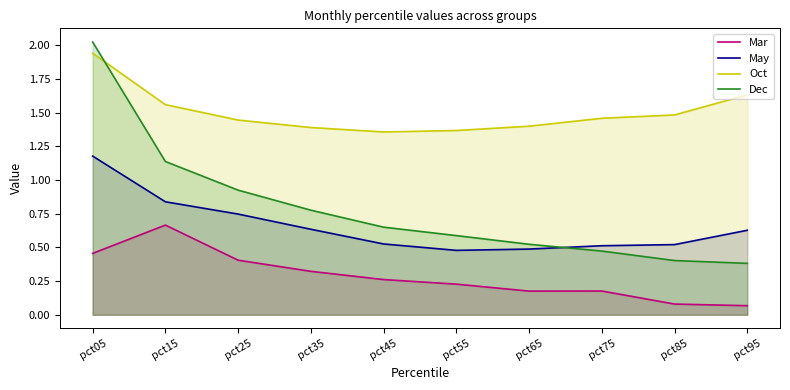

At pct75, list the series in order from smallest to largest.

Mar, Dec, May, Oct